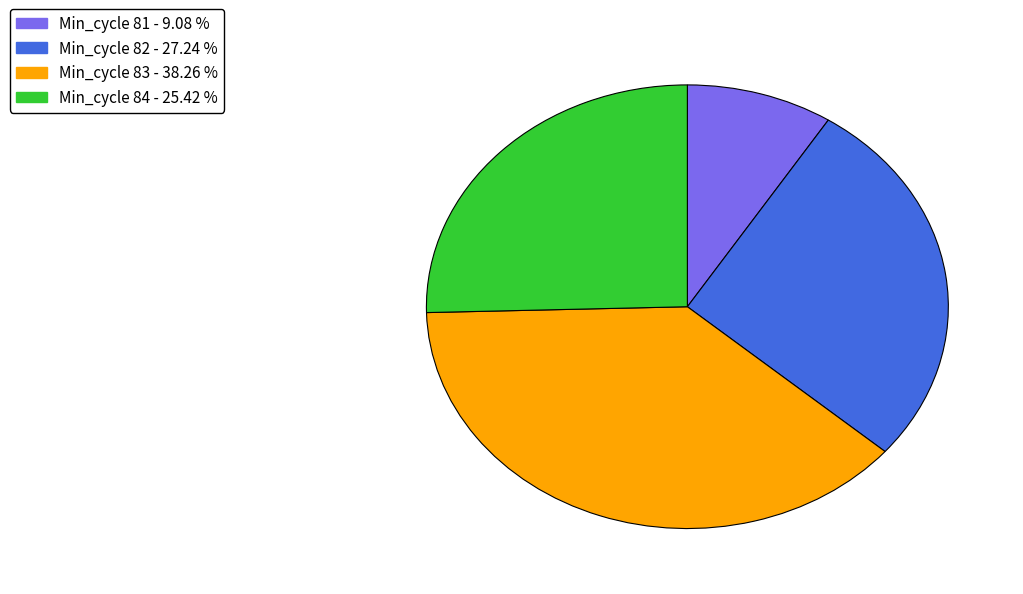

Rank the categories by value from lowest to highest.

Min_cycle 81 - 9.08 %, Min_cycle 84 - 25.42 %, Min_cycle 82 - 27.24 %, Min_cycle 83 - 38.26 %